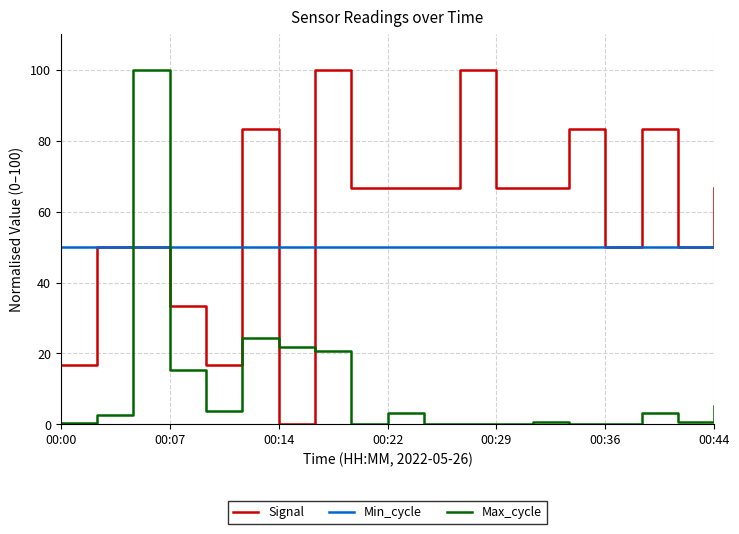

Which series has the largest total across all categories?

Signal